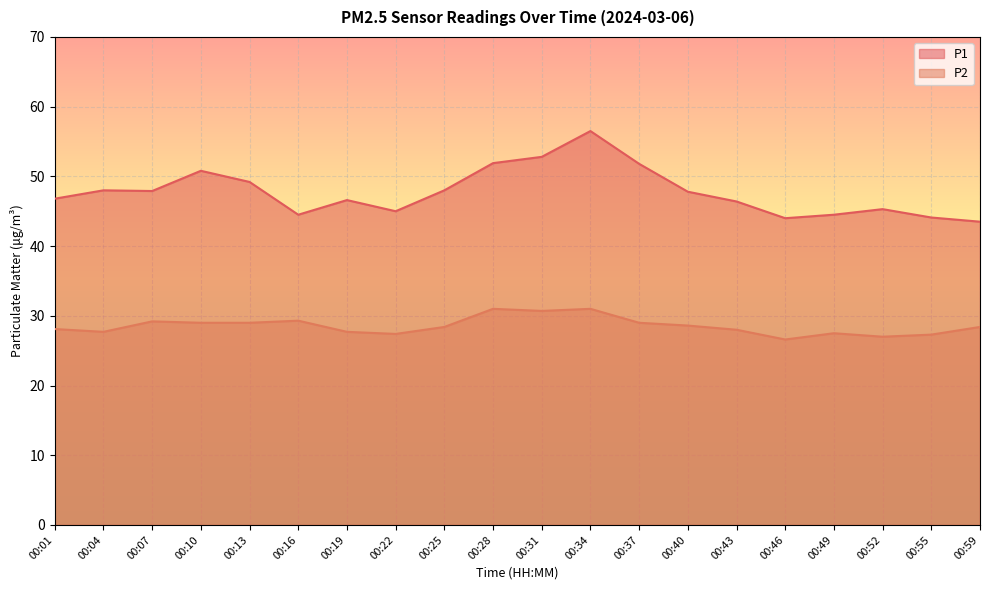

What is the value of the P1 point at the 7th from the left?

46.6